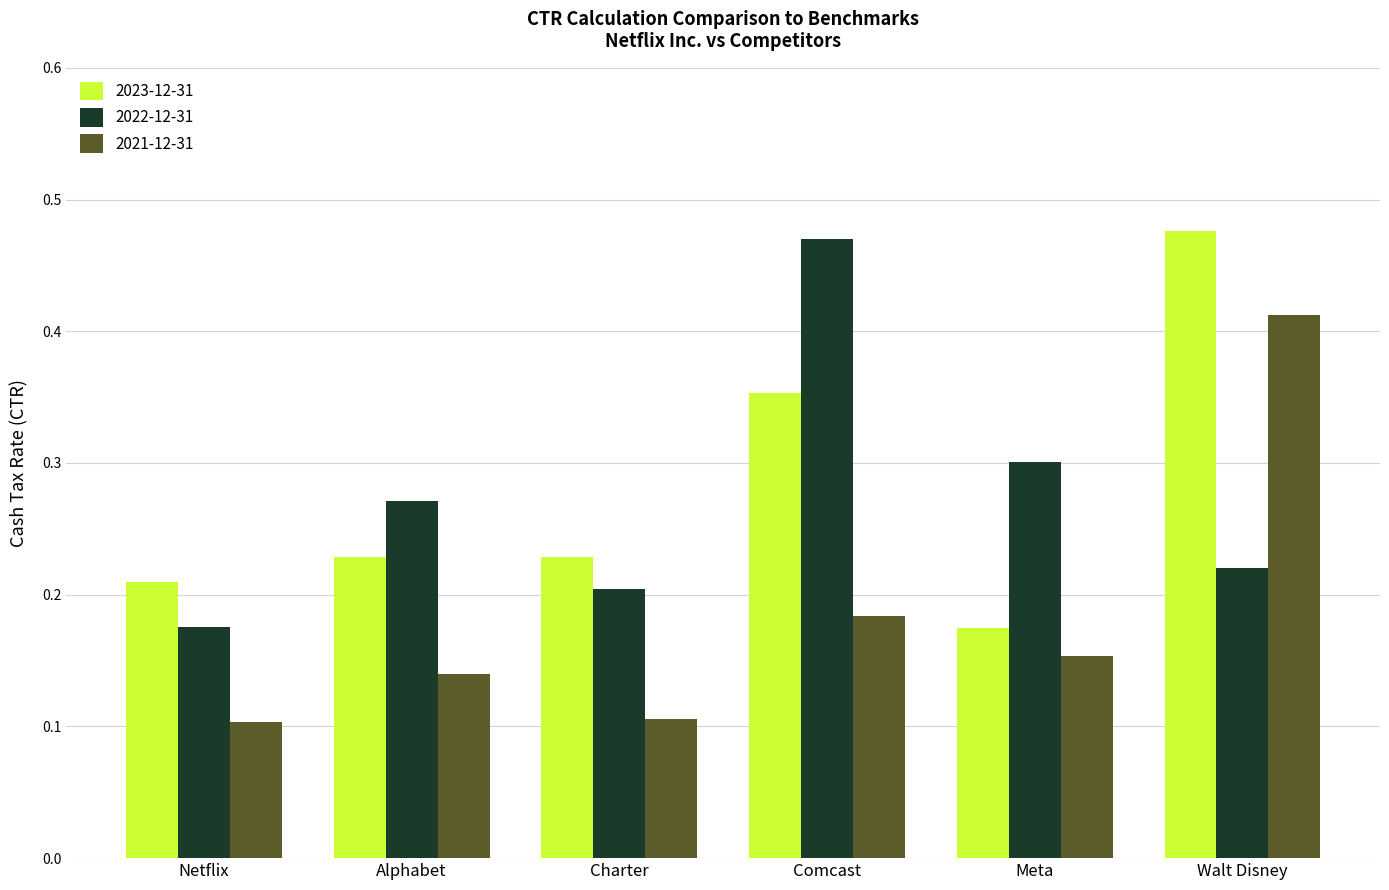

List the series in order of their peak value, highest first.

2023-12-31, 2022-12-31, 2021-12-31